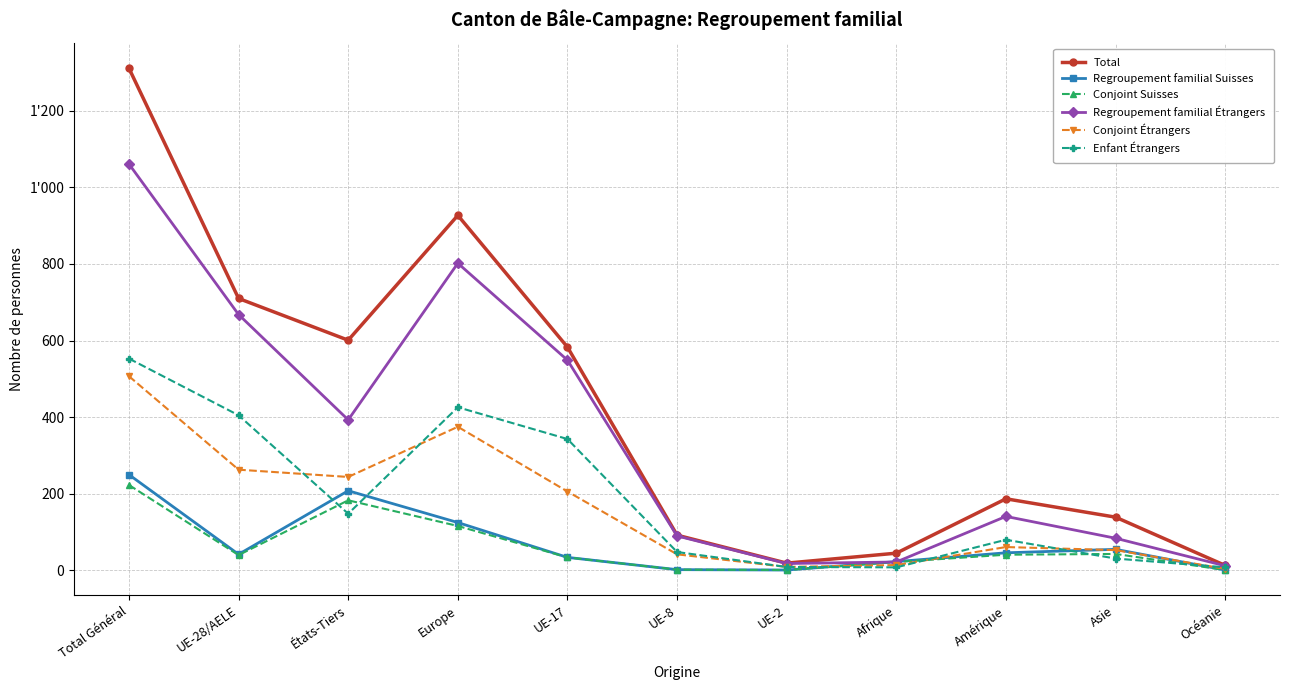

At how many categories does at least one series exceed 37?

9